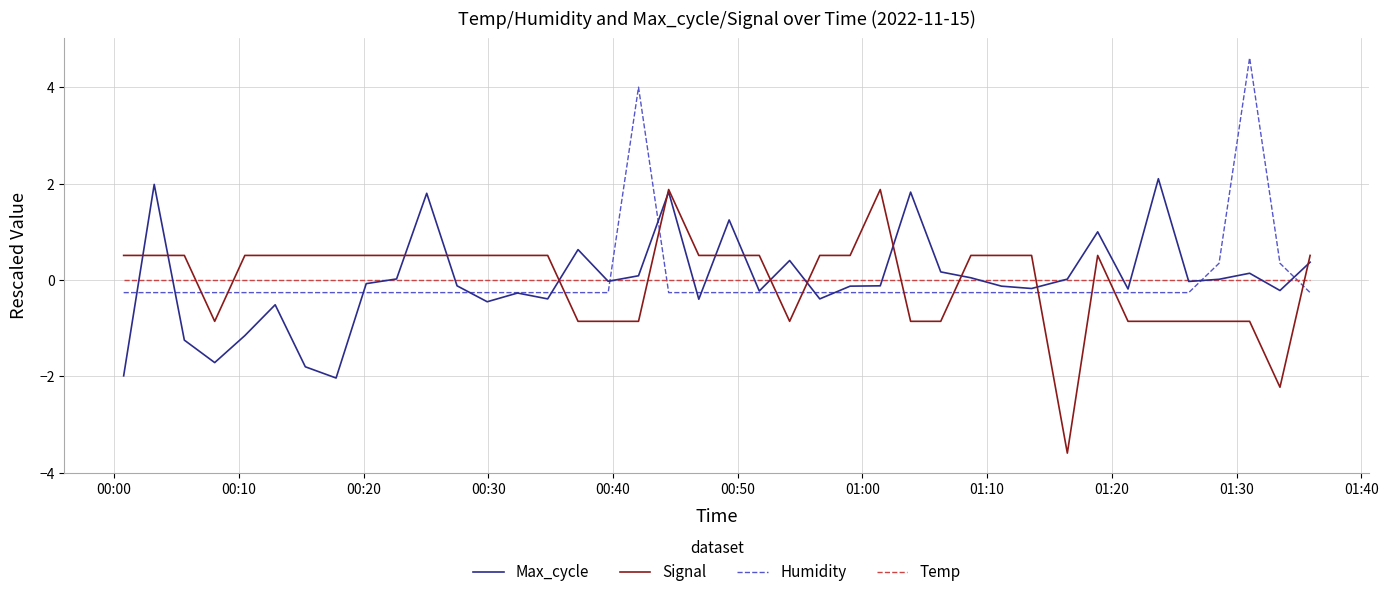

Rank the series by their maximum value, from lowest to highest.

Temp, Signal, Max_cycle, Humidity